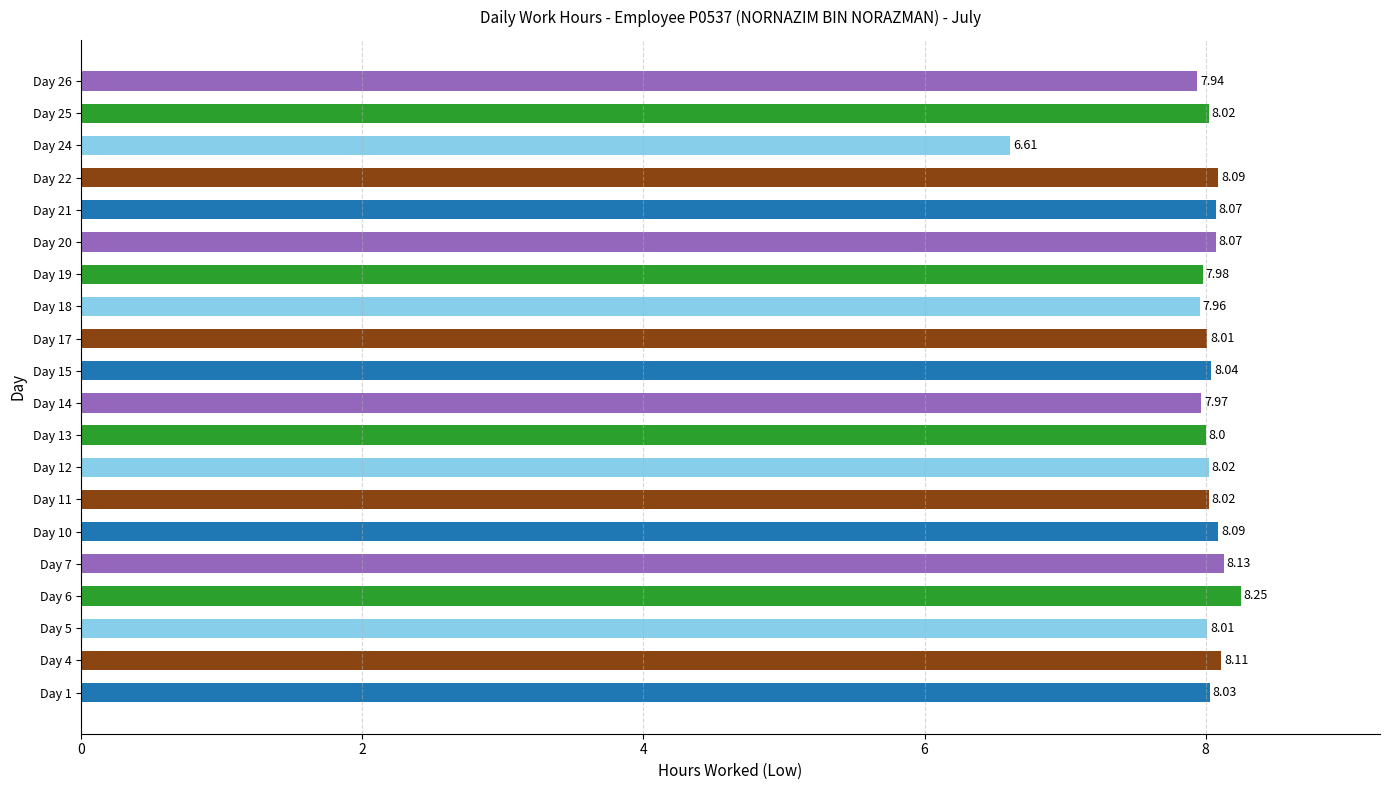

What is the difference between the maximum and minimum values?

1.6